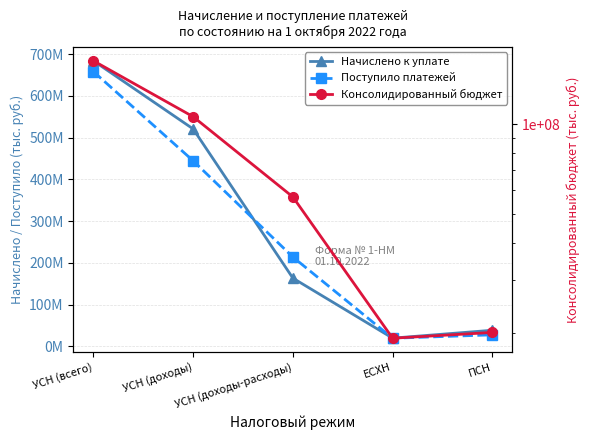

What is the smallest value displayed?

19205440